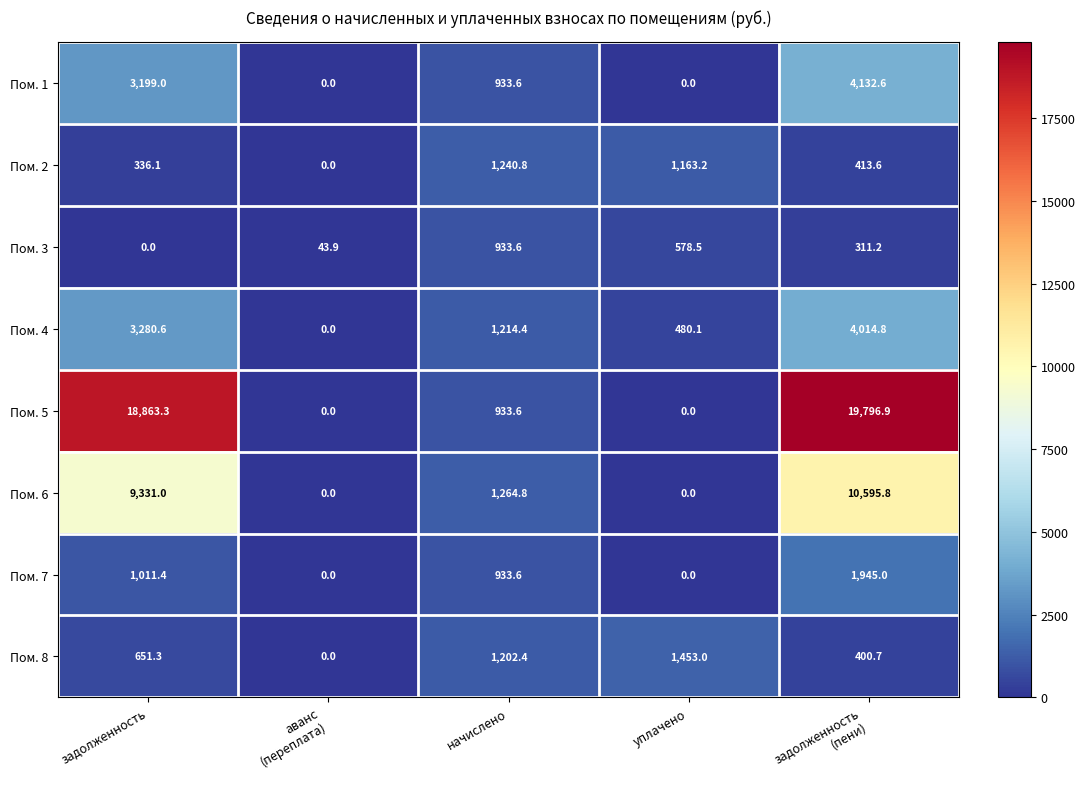

What is the highest value of the Пом. 4 series?

4014.8